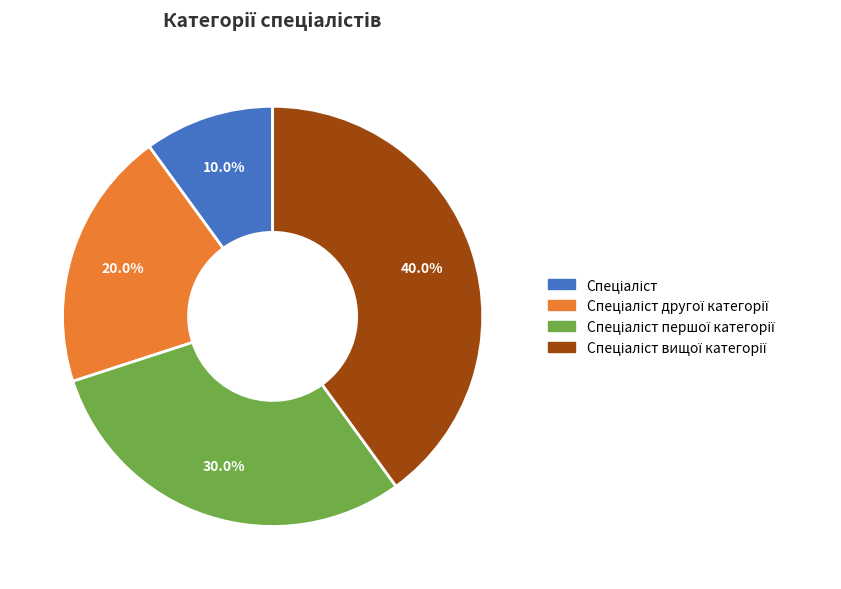

Is there a majority slice in this chart?

No